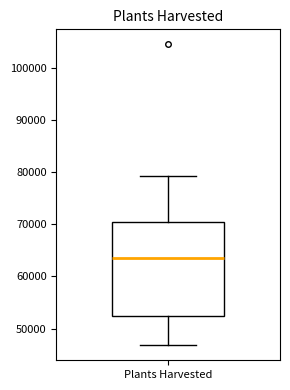

Transcribe this box plot: give where the median line is, the range the box spans, and where the two whiskers end, as read against the y-axis. The values are not printed on the chart, so give them approximately, as read against the axis.

median 64000, box 52000 to 71000, whiskers 47000 to 79000